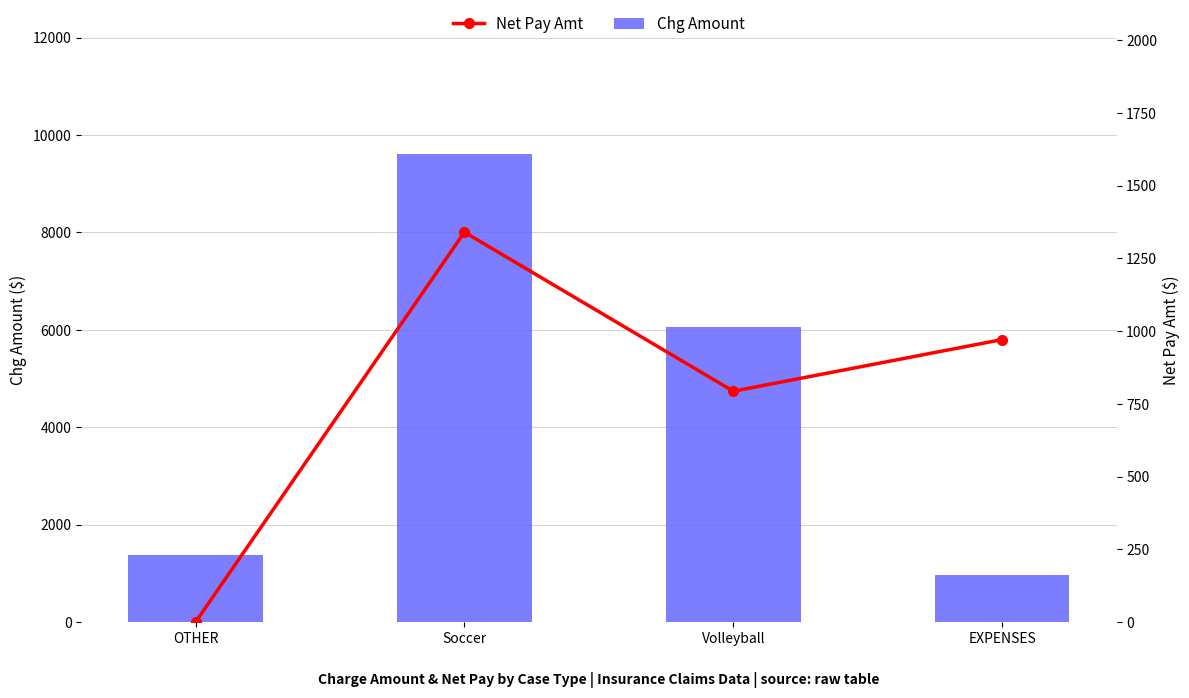

At which category is the sum across all series the highest?

Soccer